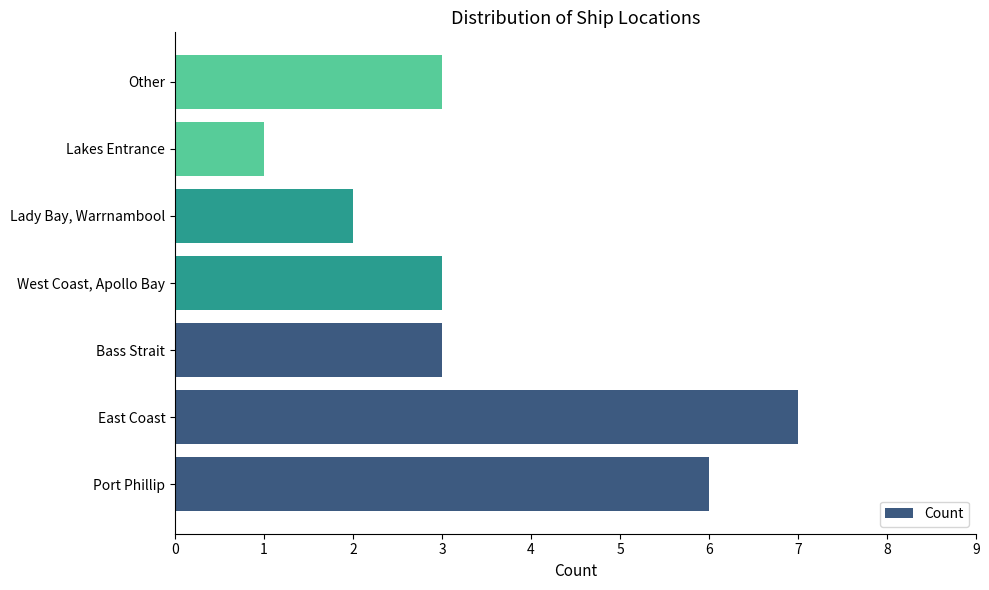

Reading bottom to top, list all the values displayed in this chart.

Port Phillip=6	East Coast=7	Bass Strait=3	West Coast, Apollo Bay=3	Lady Bay, Warrnambool=2	Lakes Entrance=1	Other=3